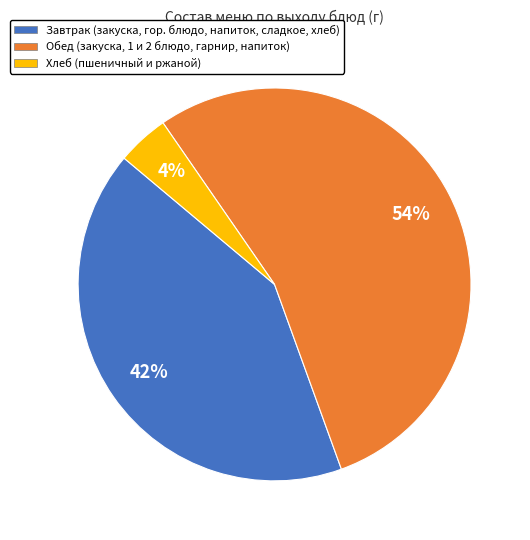

Does any single category account for the majority?

Yes